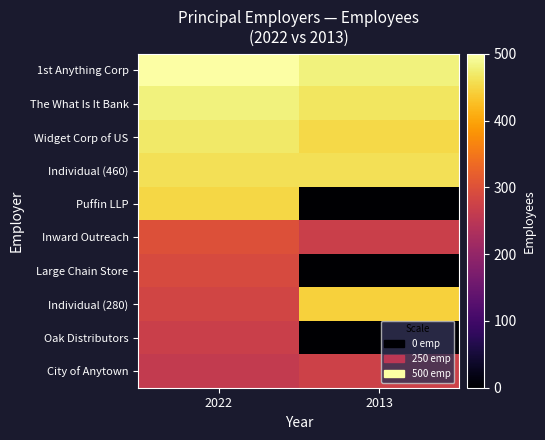

What is the total value across all series at 2013?

2847